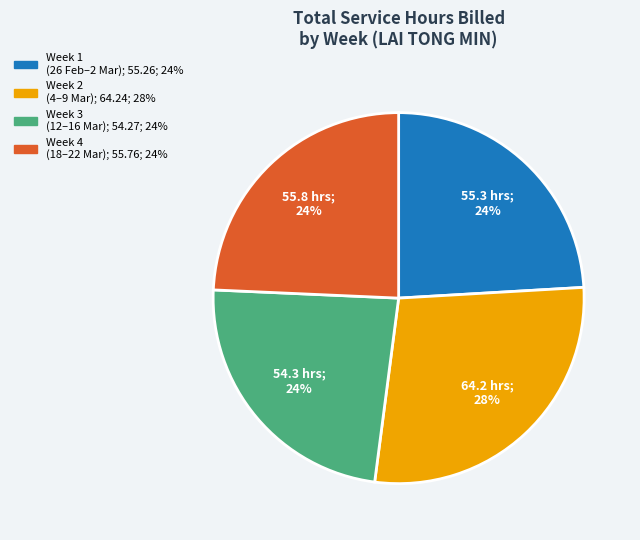

Is there any slice that represents more than half of the pie?

No